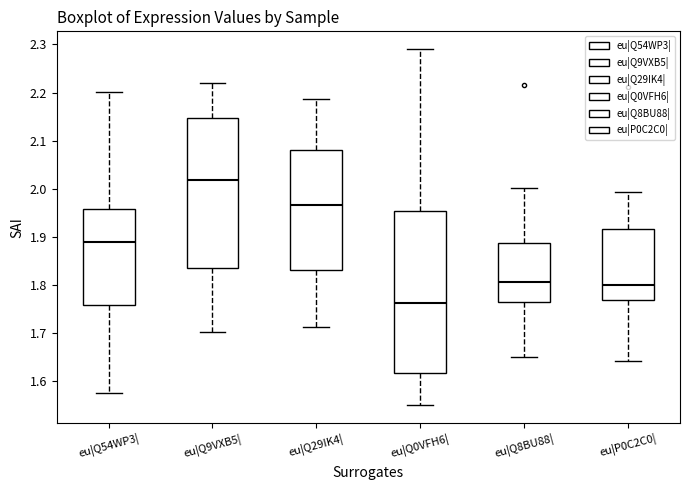

Which box is the tallest, from its lower edge to its upper edge?

eu|Q0VFH6|